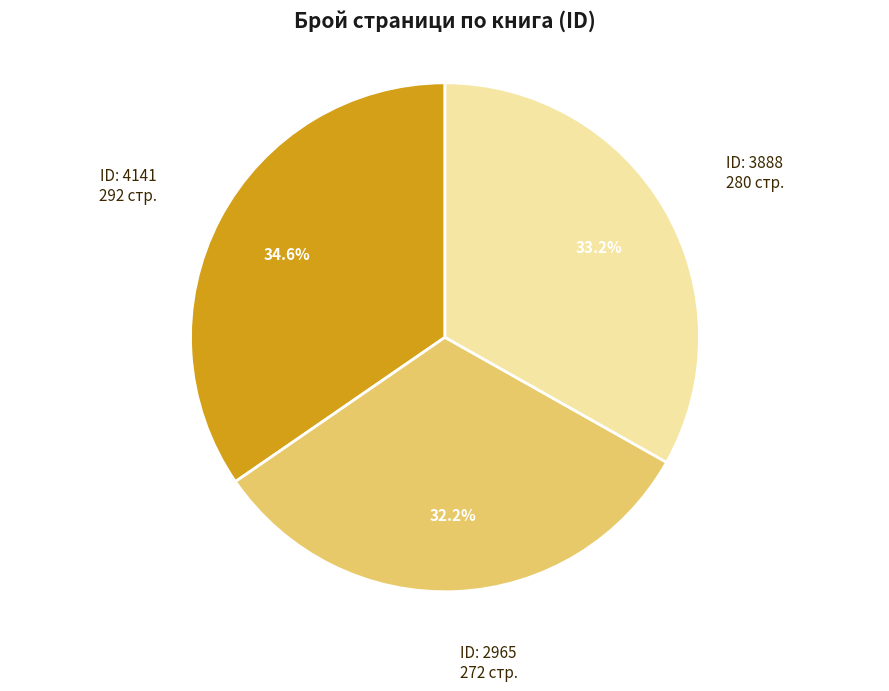

Is there any slice that represents more than half of the pie?

No